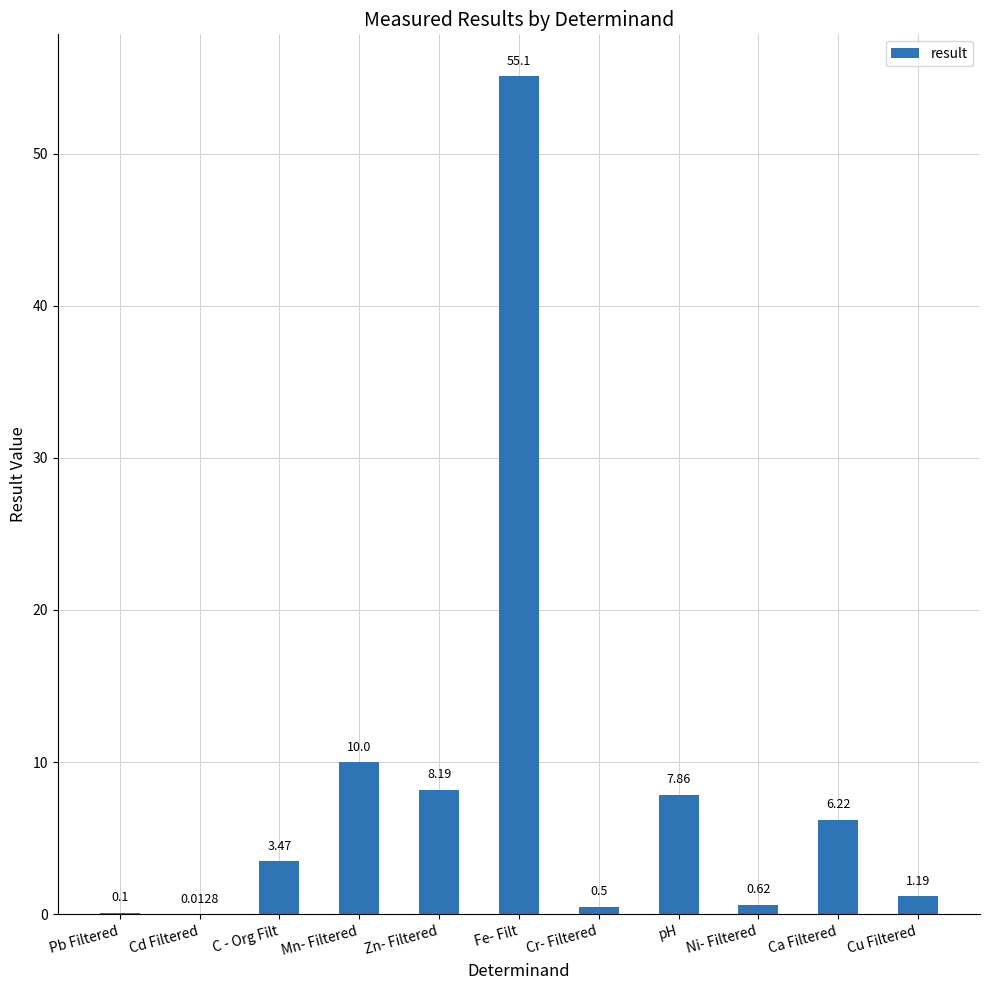

Approximately how many times larger is the value at Ni- Filtered compared to C - Org Filt?

0.2